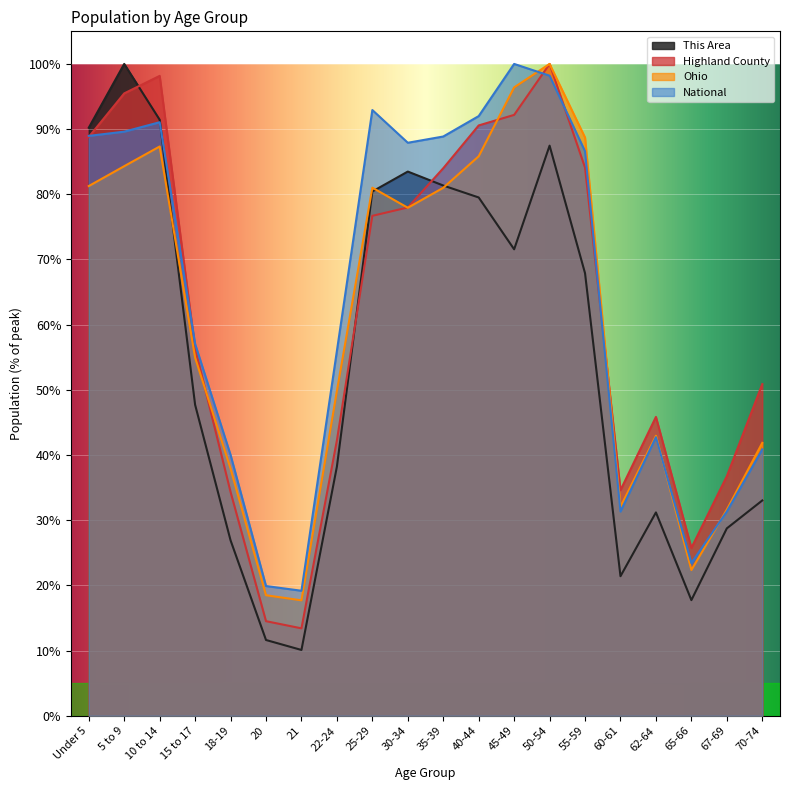

True or false: Ohio has more than 1 interior local peaks.

True